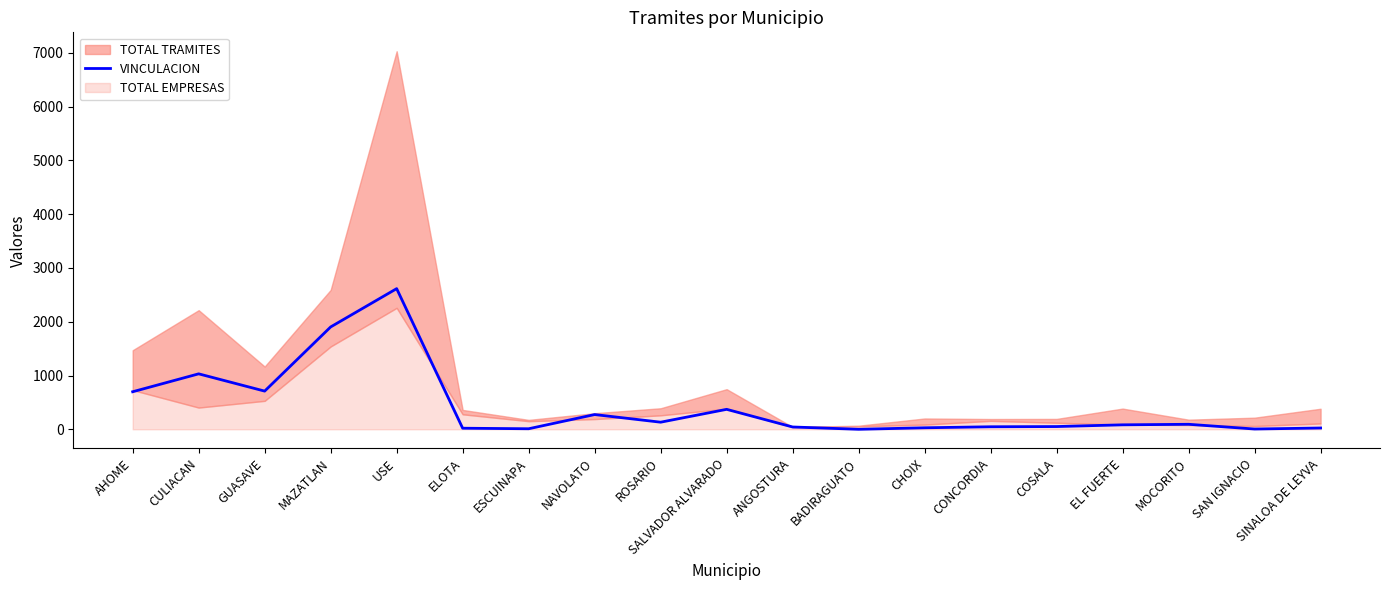

At which category does the data reach its first local peak?

CULIACAN